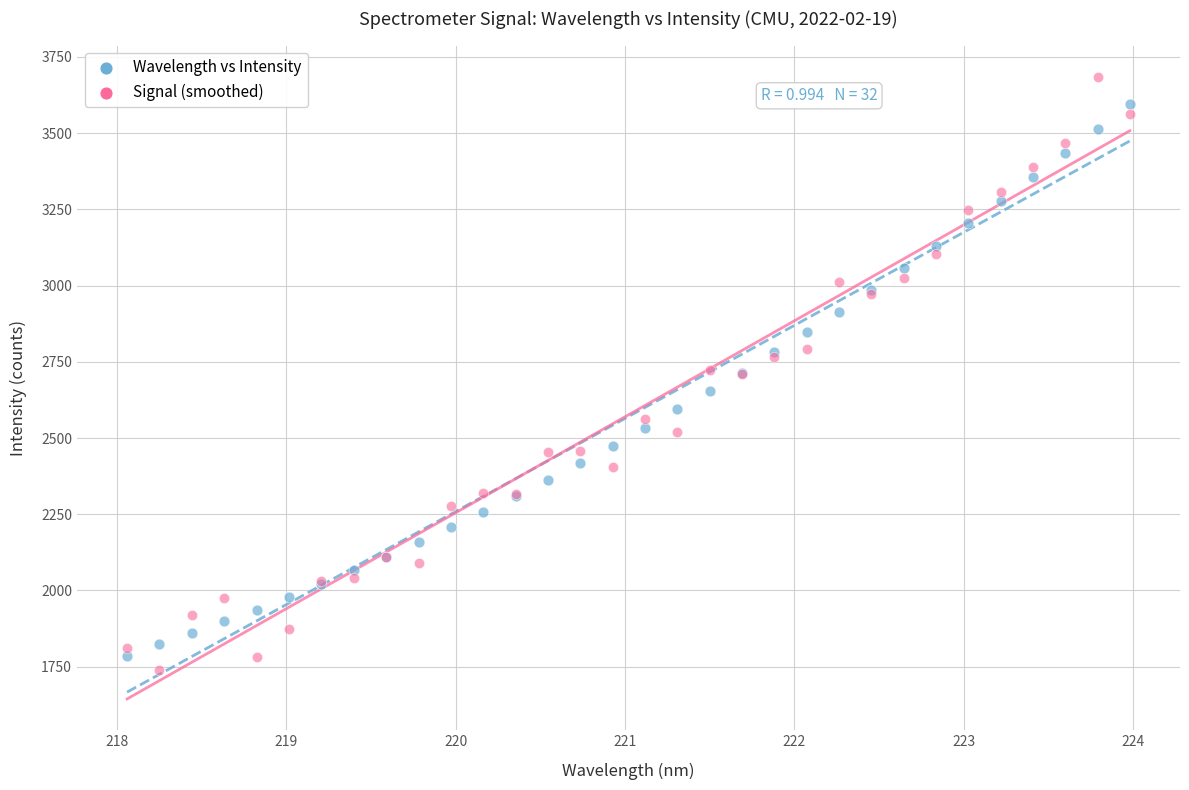

What is the X range (max minus min) for the scatter plot?

5.9